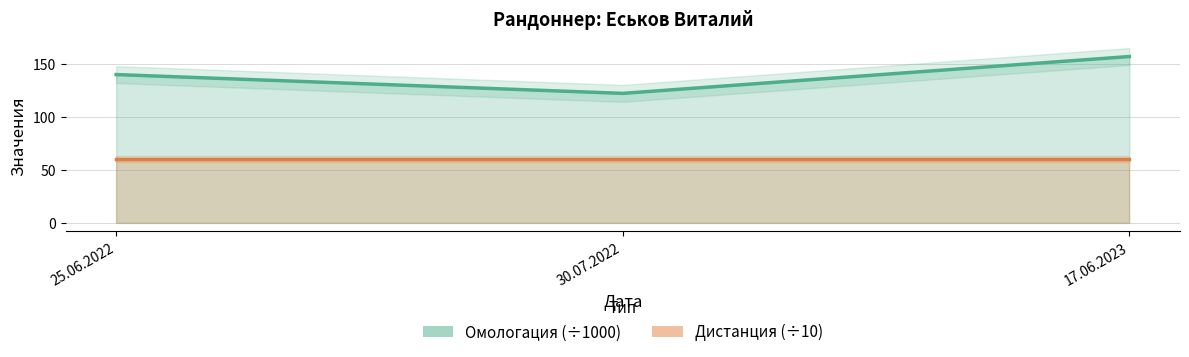

What is the average value of the Дистанция (÷10) series?

60.0